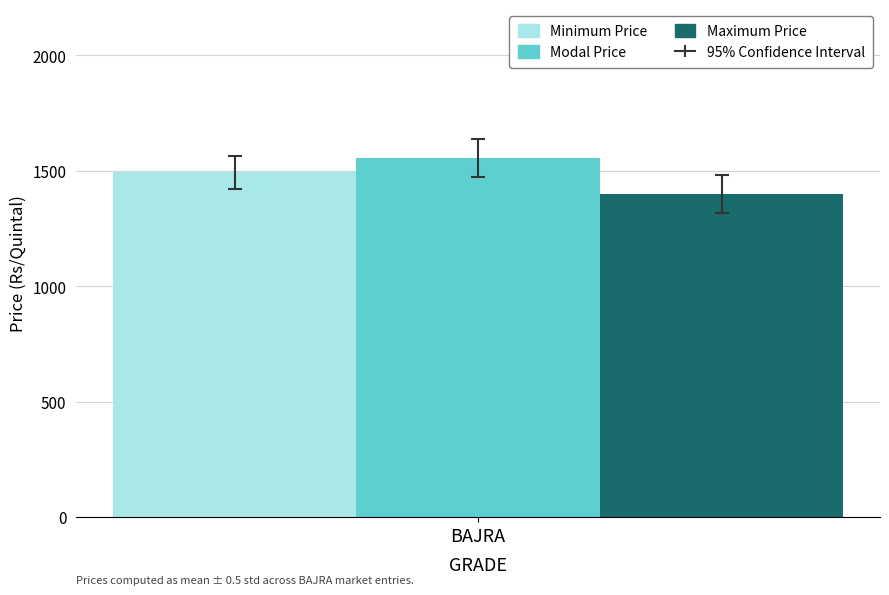

List the labels in order of Modal Price value, smallest first.

BAJRA